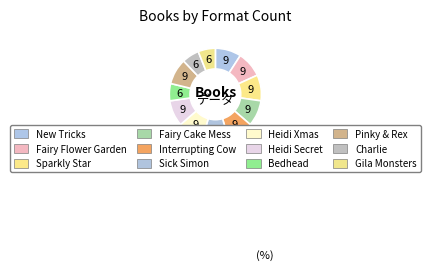

How many slices are in this pie chart?

12